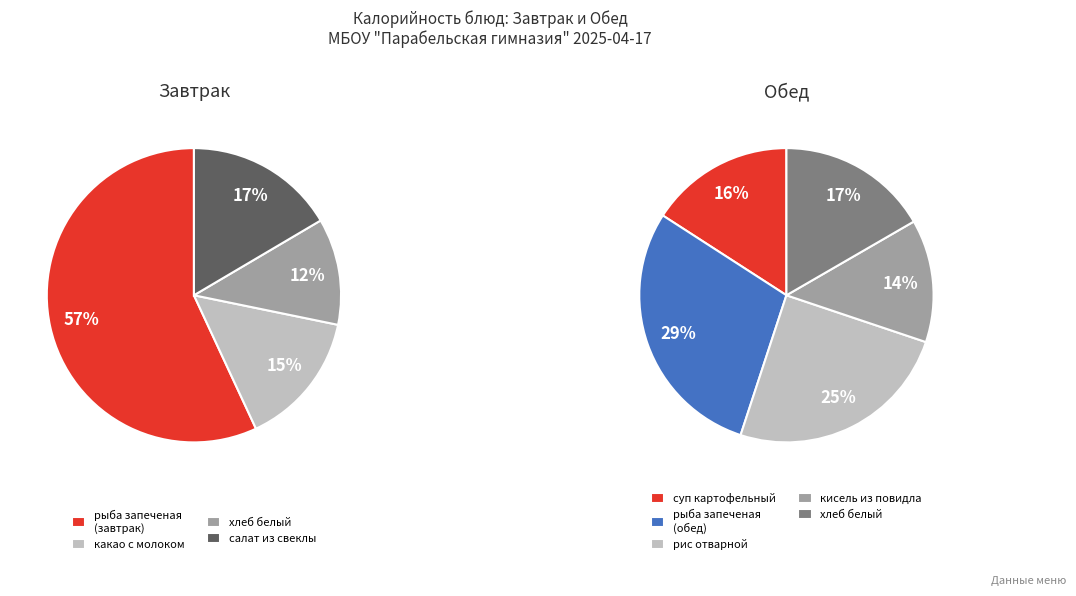

What portion of the pie excludes хлеб белый (завтрак)?

94.3%